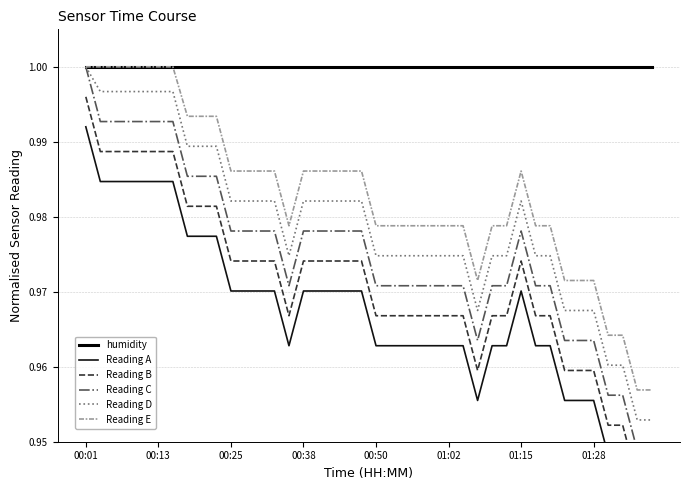

At how many categories does at least one series exceed 0?

40